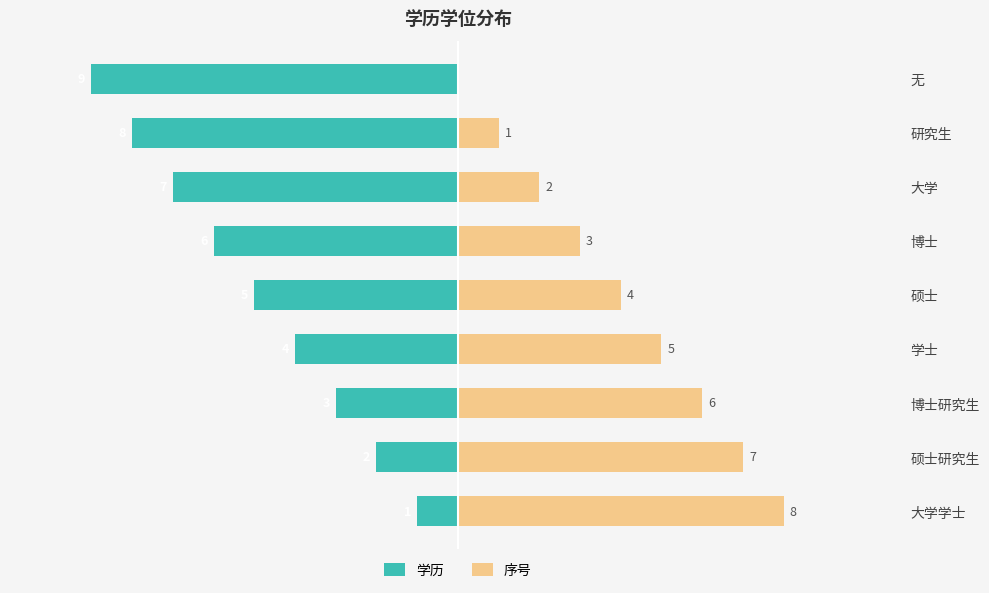

How many series are shown in this chart?

2